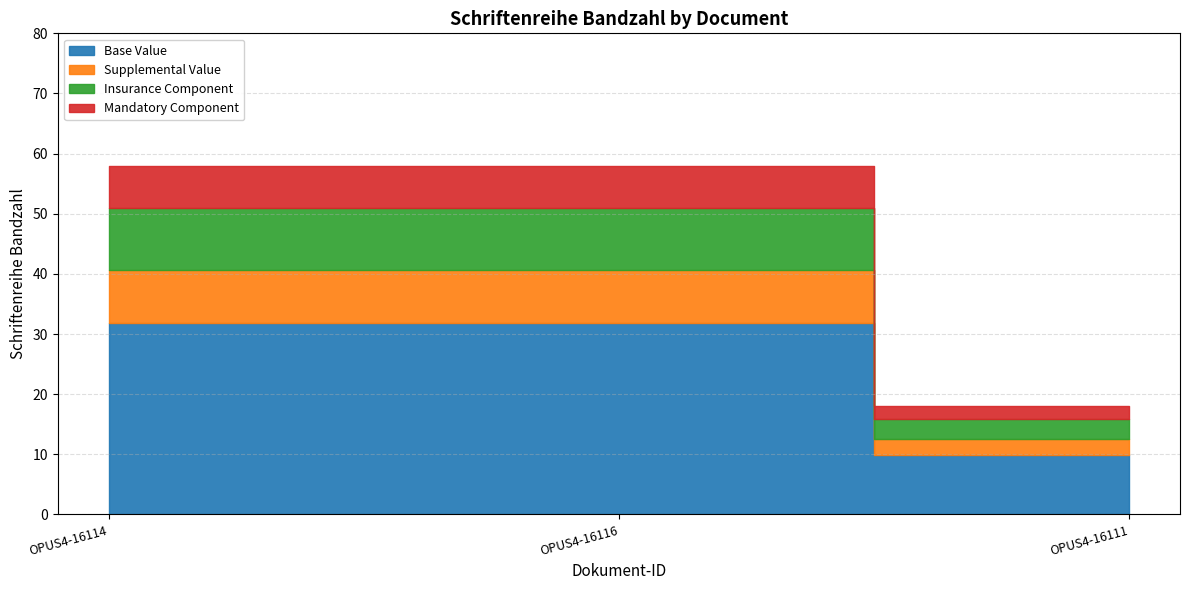

The value at OPUS4-16116 is 58. True or false?

True